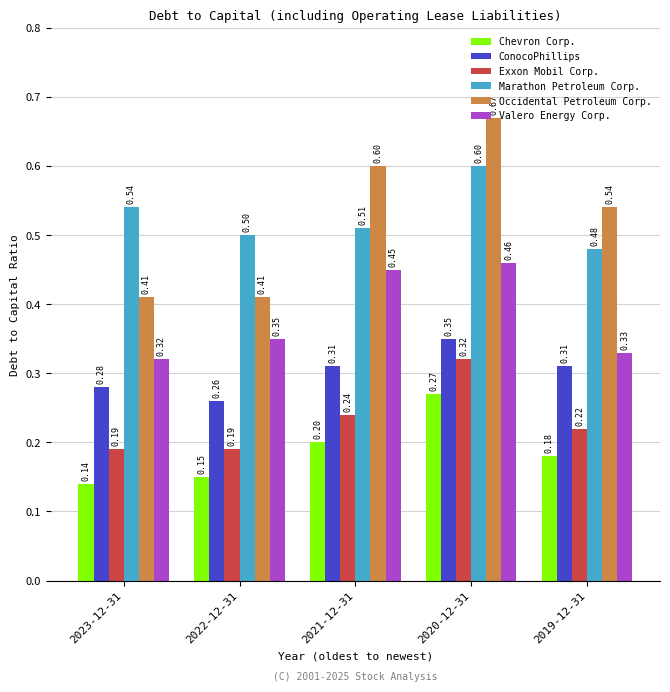

At which category is the sum across all series the highest?

2020-12-31